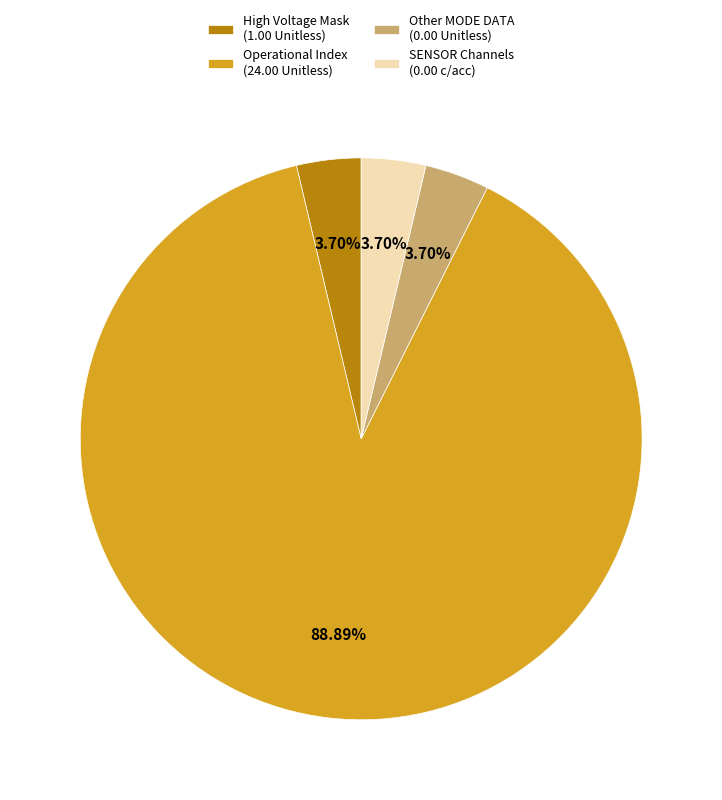

What is the majority slice?

Operational Index (24.00 Unitless)